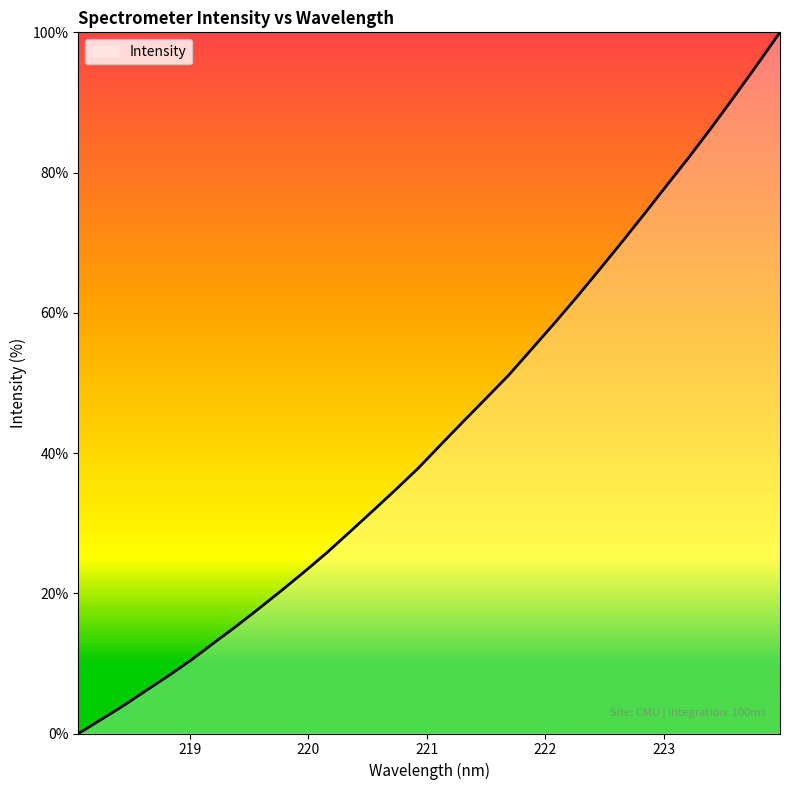

What is the difference between the maximum and minimum values?

100.0